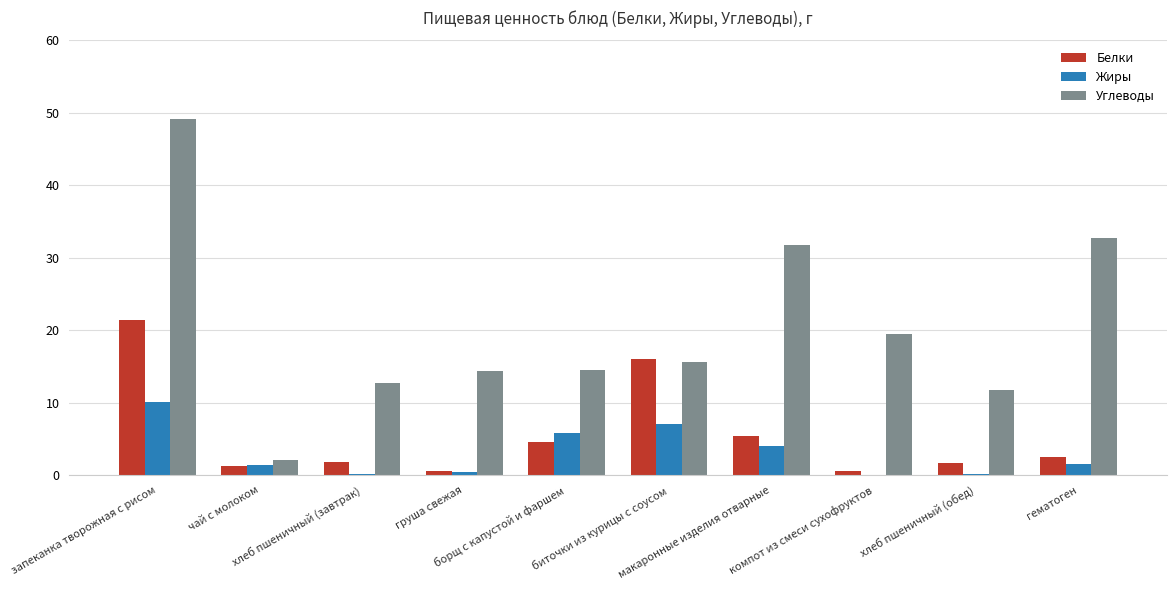

What is the maximum value shown in the chart?

49.1